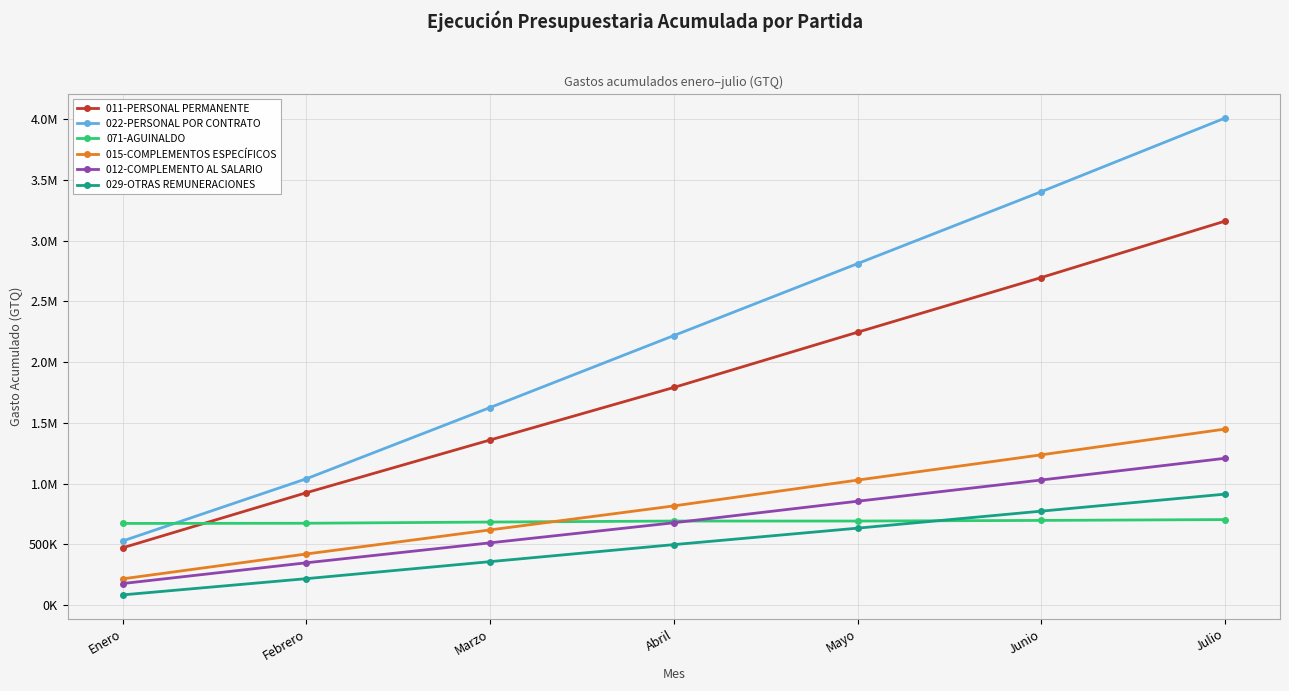

At which category is the sum across all series the highest?

Julio